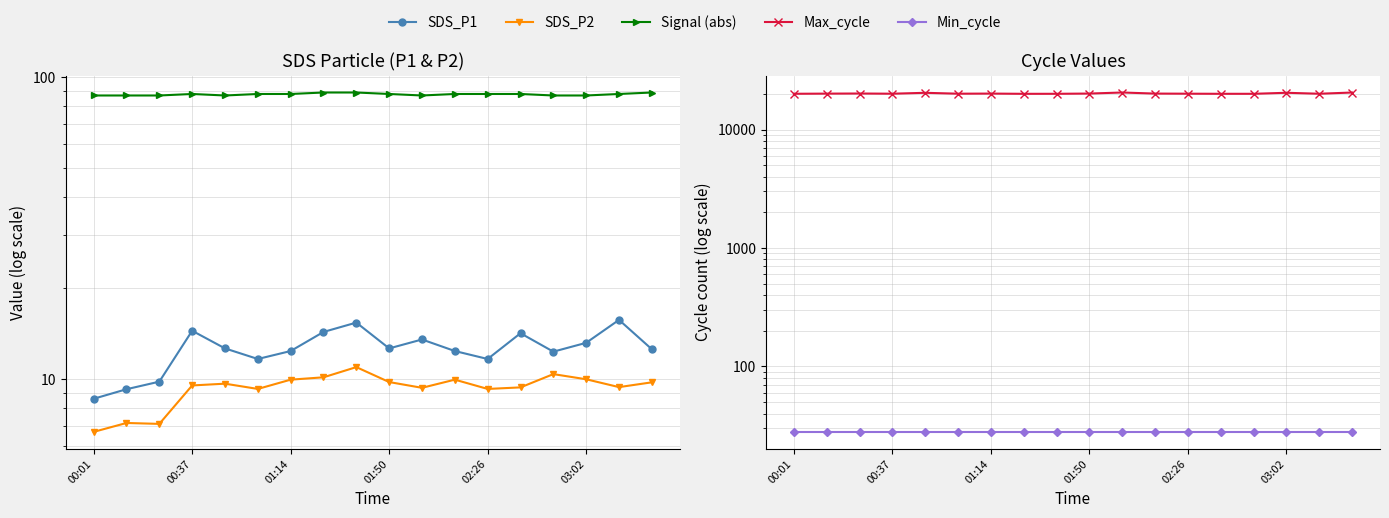

True or false: Max_cycle has a value of 13849.1 at 03:02.

False